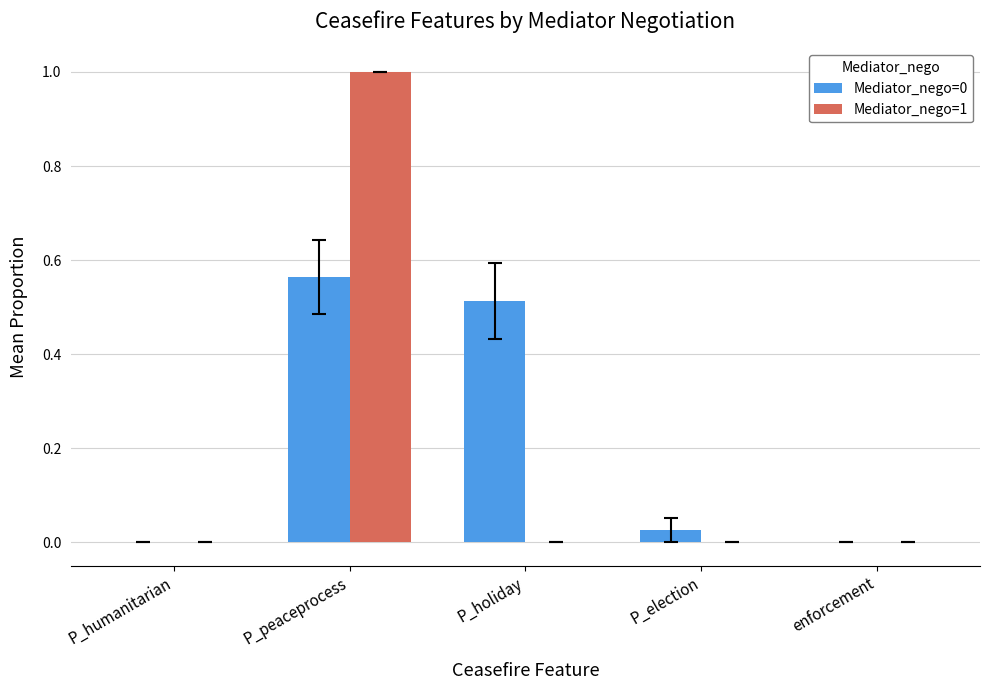

How many distinct data groups are displayed?

2